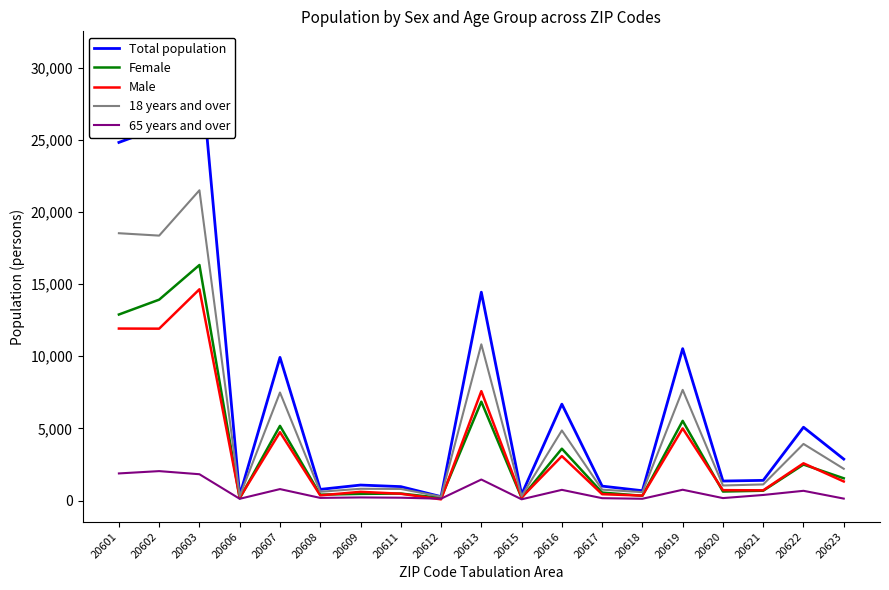

What is the total value across all series at 20603?

85257